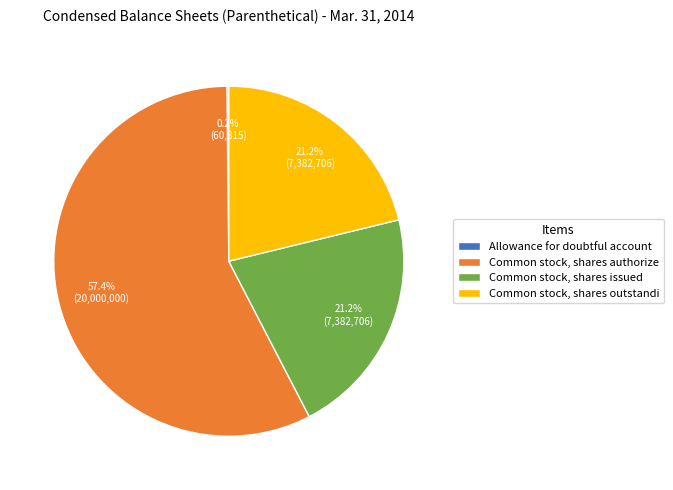

Which slice is the largest?

Common stock, shares authorize